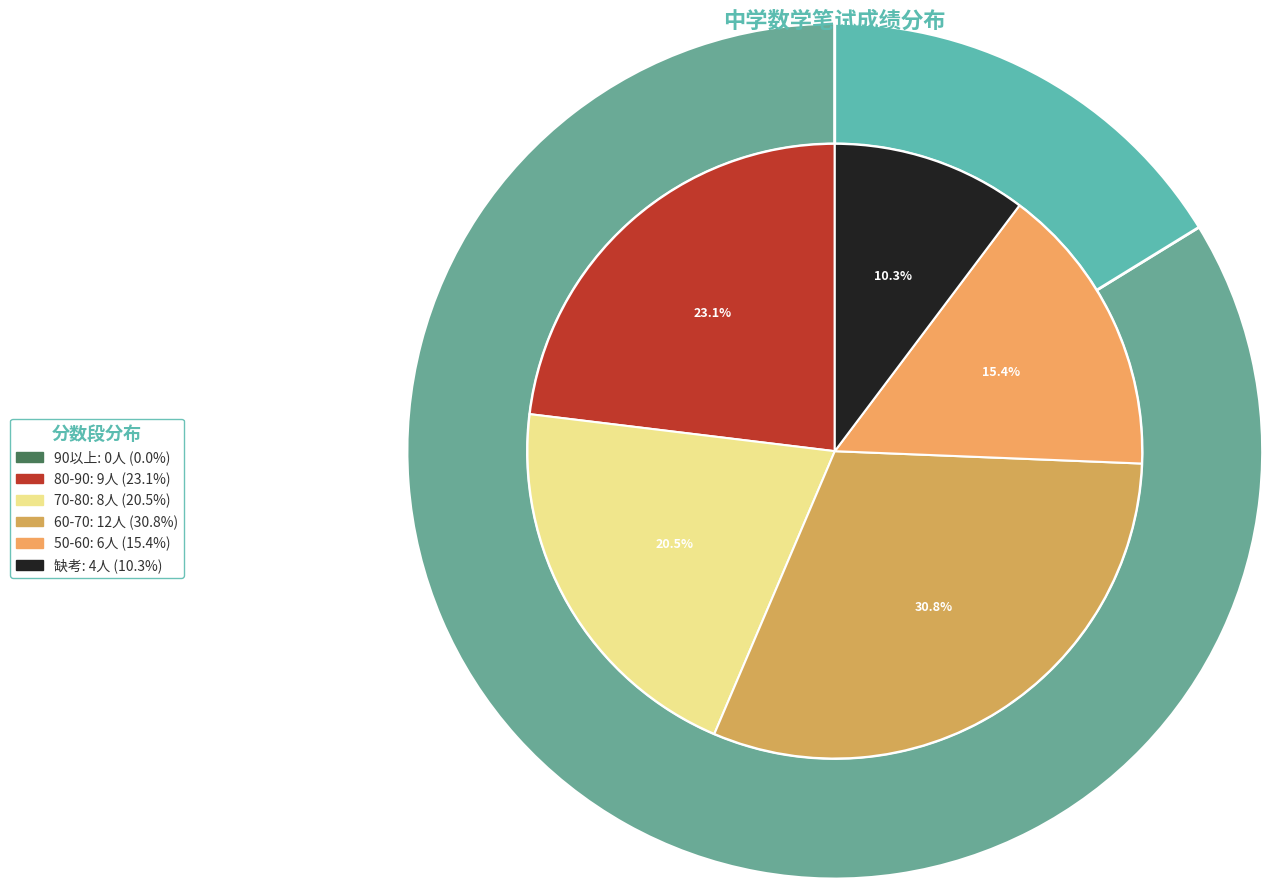

Does 19 account for over 50% of the chart?

No